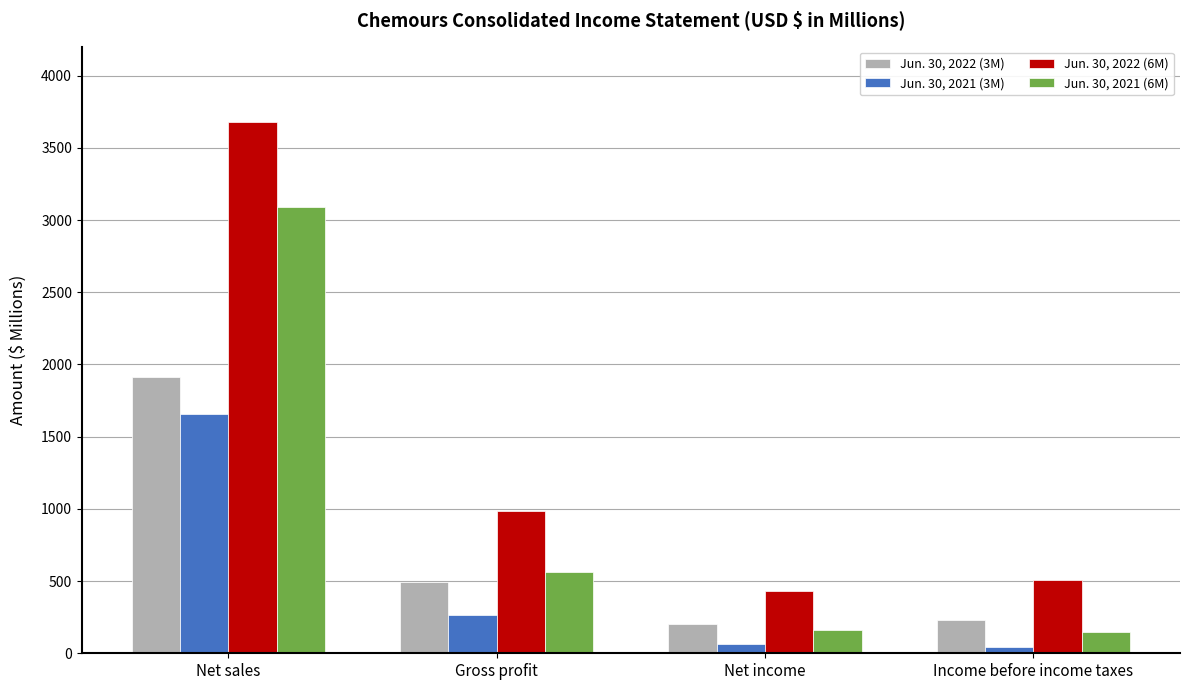

What is the label of the 1st bar from the right?

Income before income taxes